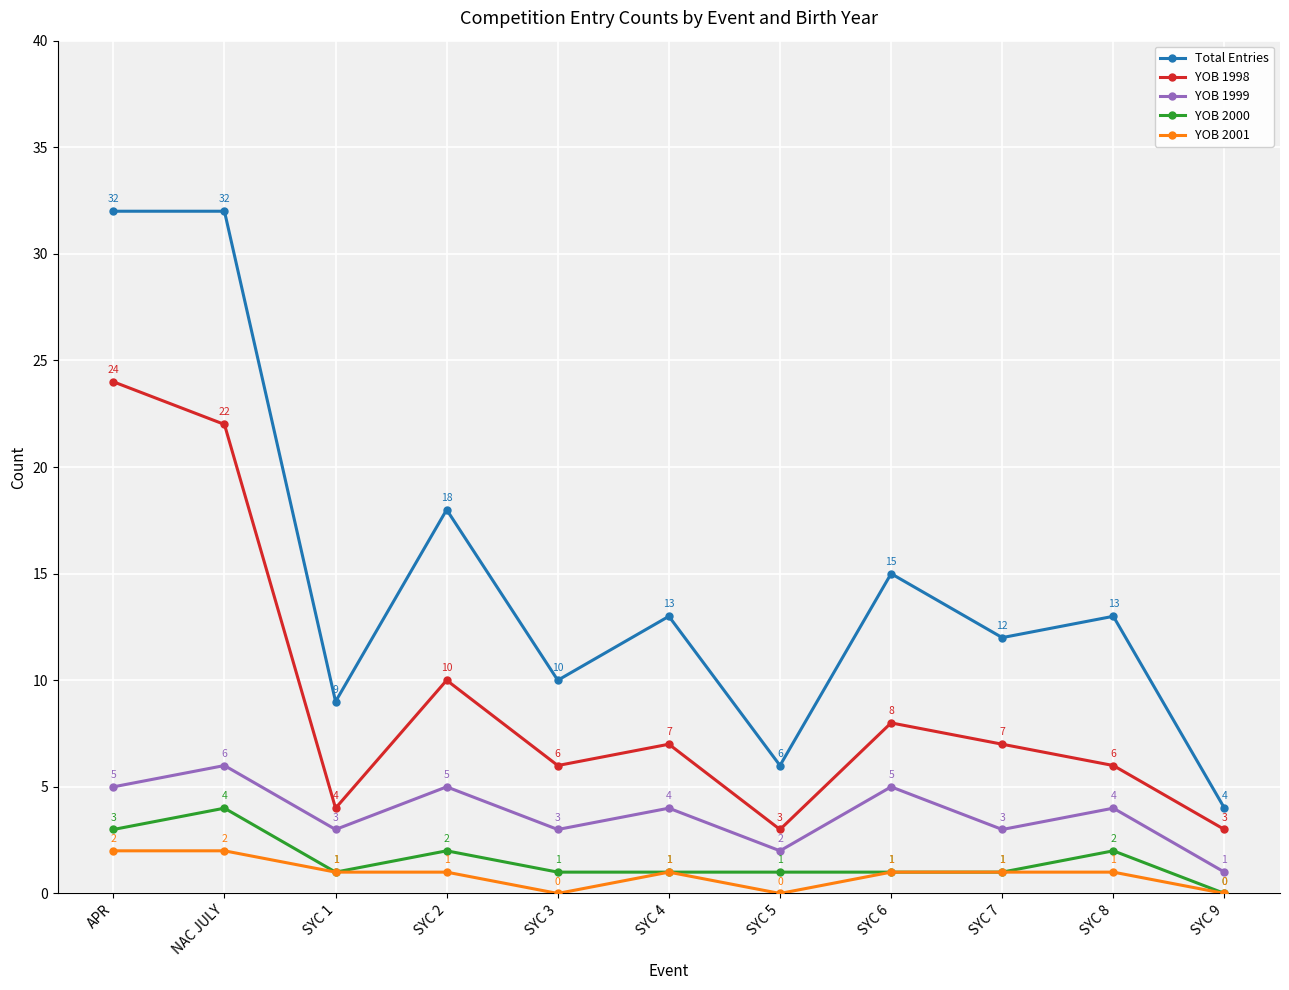

What position from the left is SYC 2?

4